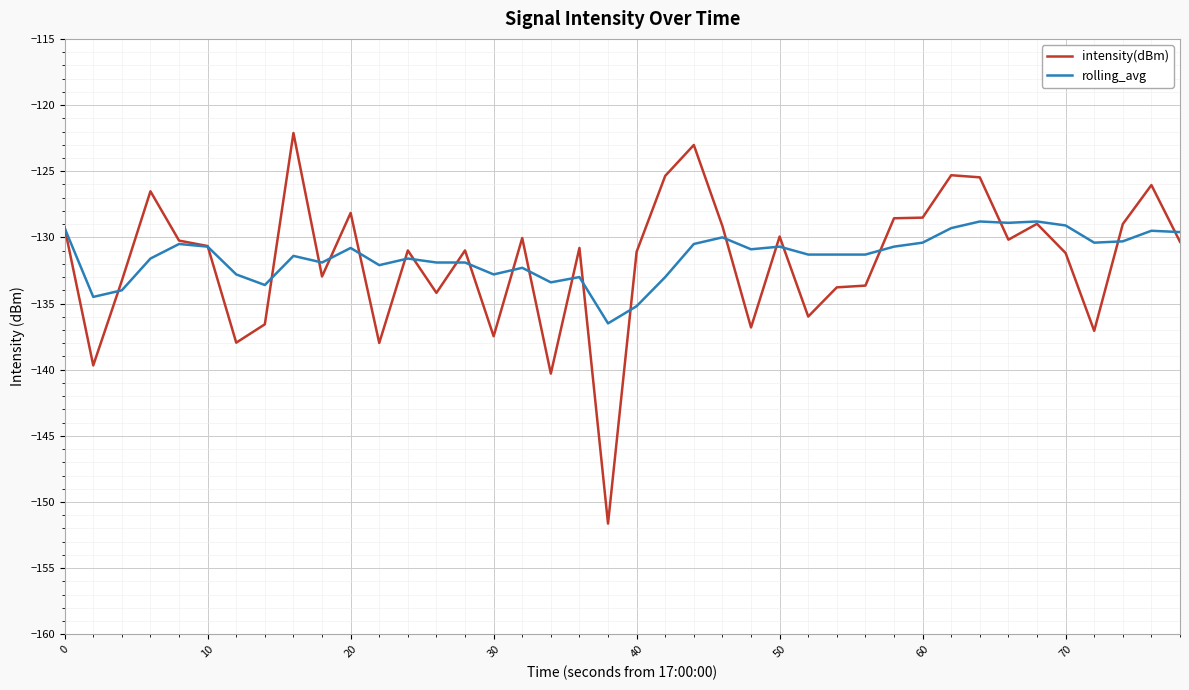

What is the lowest value of the intensity(dBm) series?

-151.6